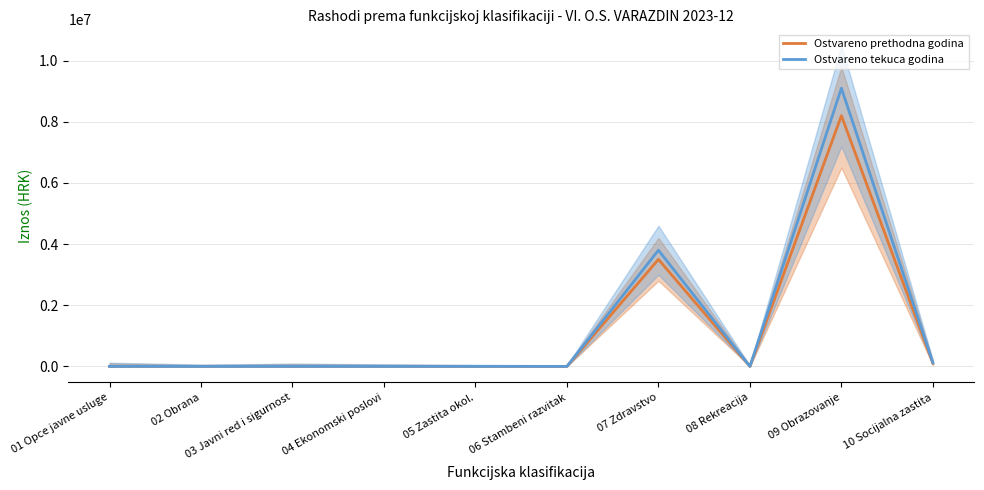

What is the maximum value for Ostvareno prethodna godina?

8200000